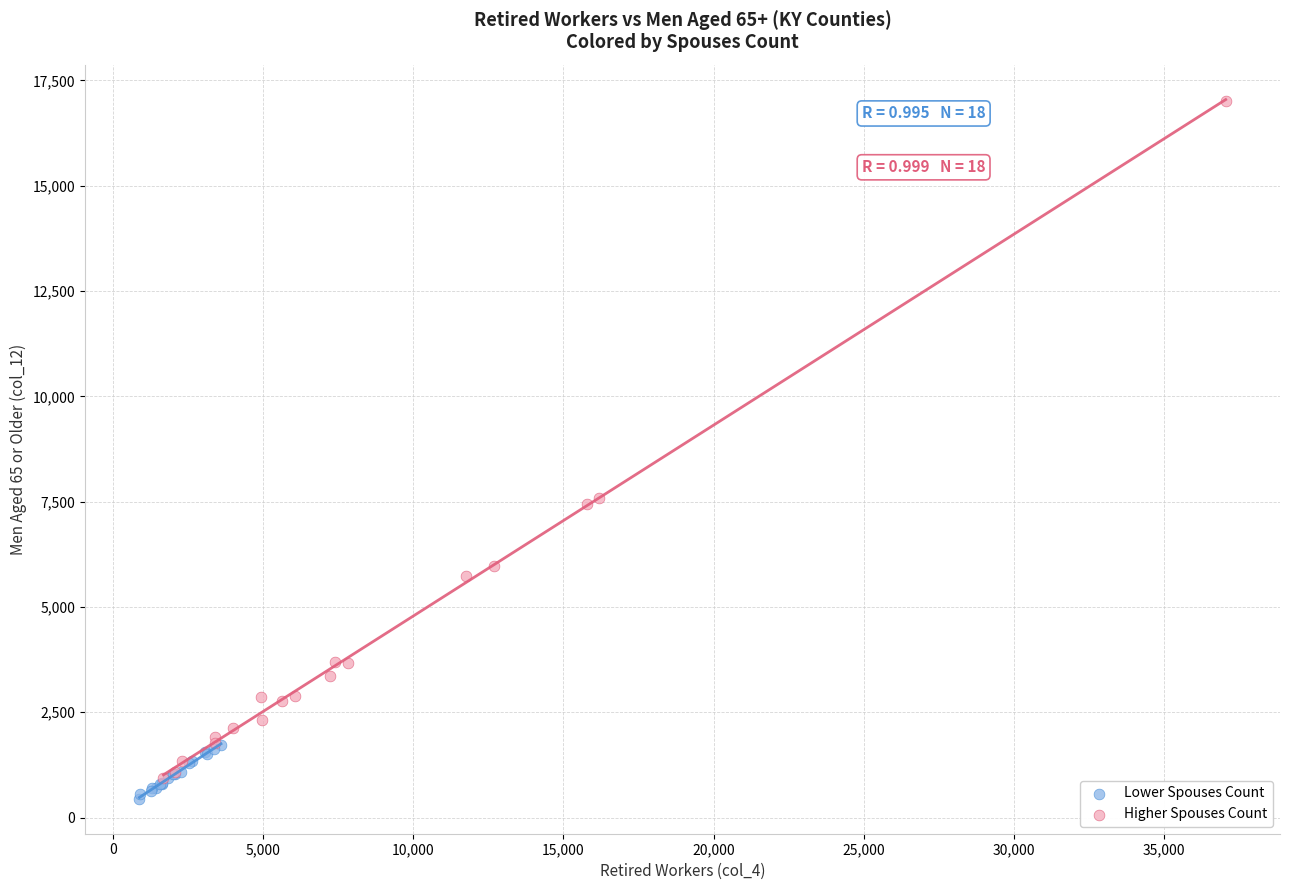

What are all the series names shown in the legend?

Lower Spouses Count, Higher Spouses Count